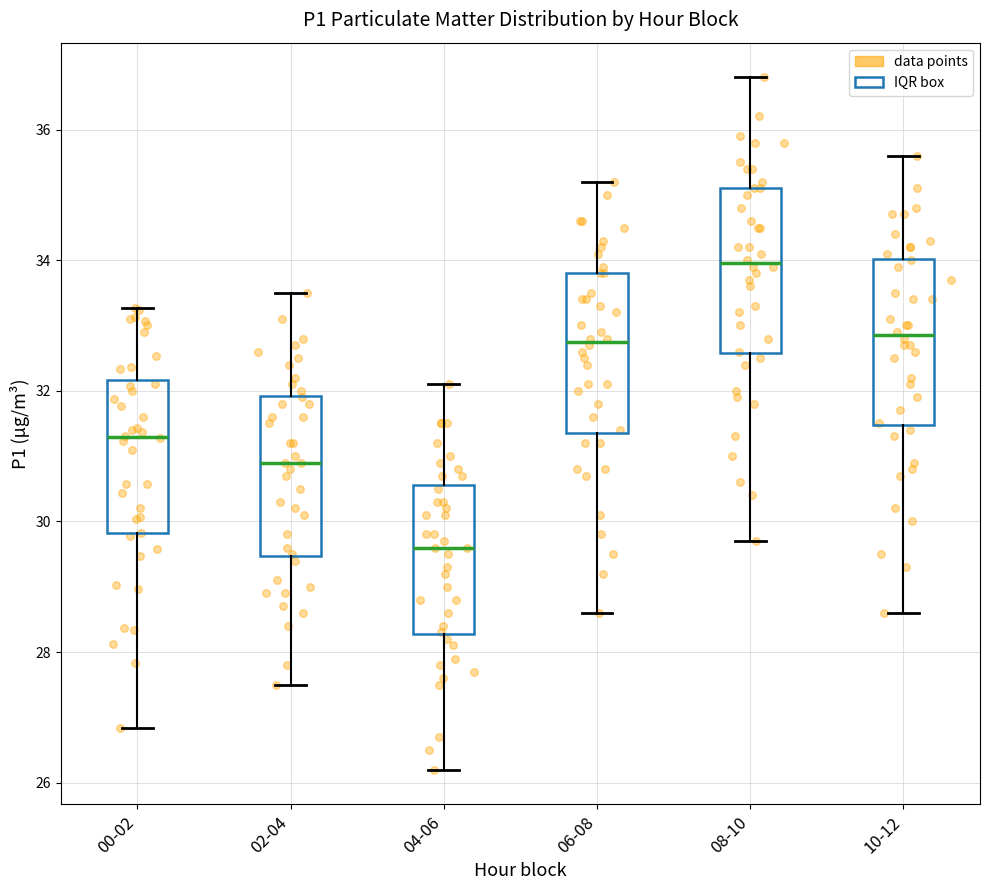

Which box has the lowest median line?

04-06